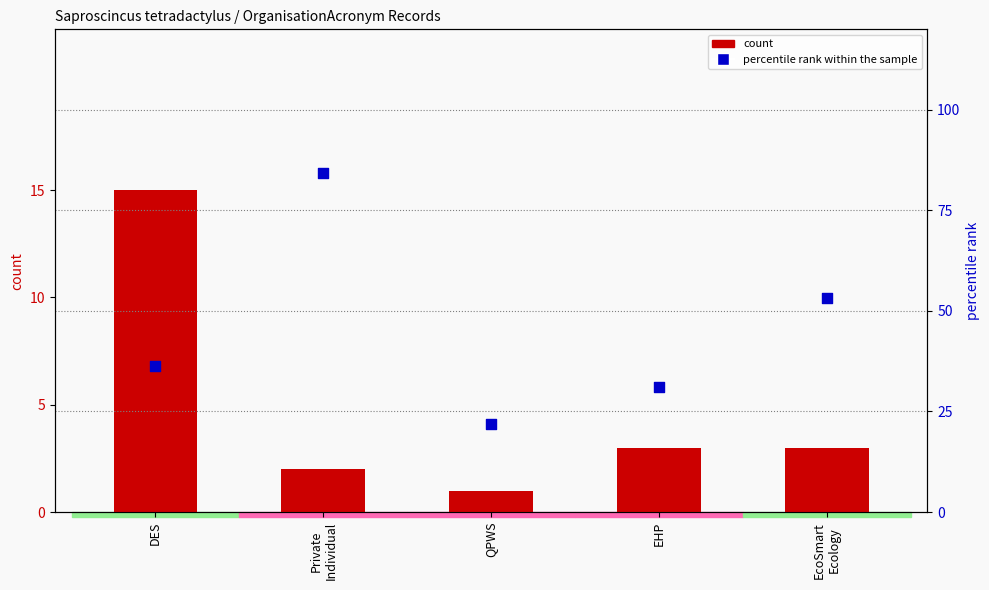

What is the total value across all series at QPWS?

22.9